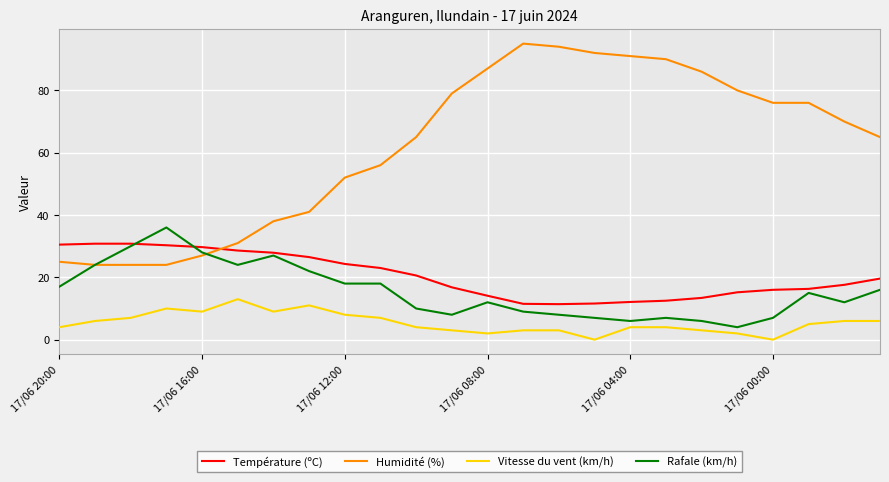

True or false: Vitesse du vent (km/h) and Rafale (km/h) cross at least once.

False